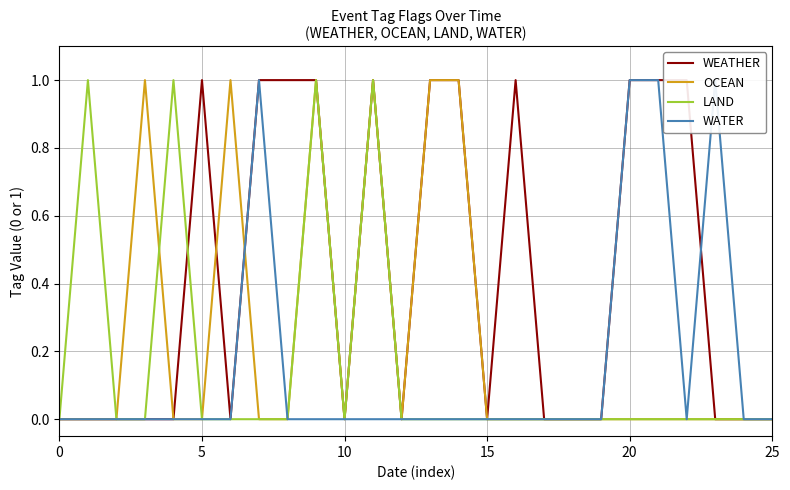

Which series has the largest total across all categories?

WEATHER